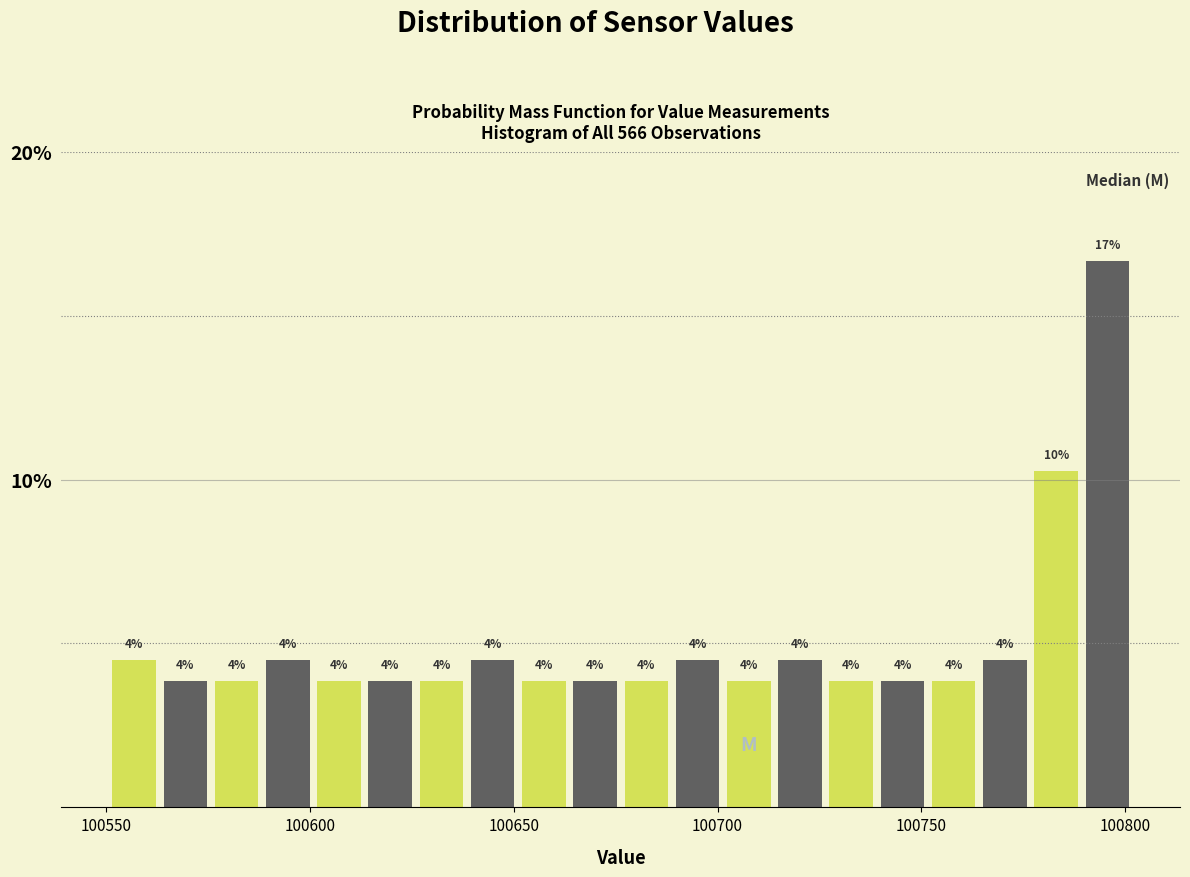

Around what value on the x-axis is the tallest bar? Give the approximate position of its centre, as read against the axis.

100795